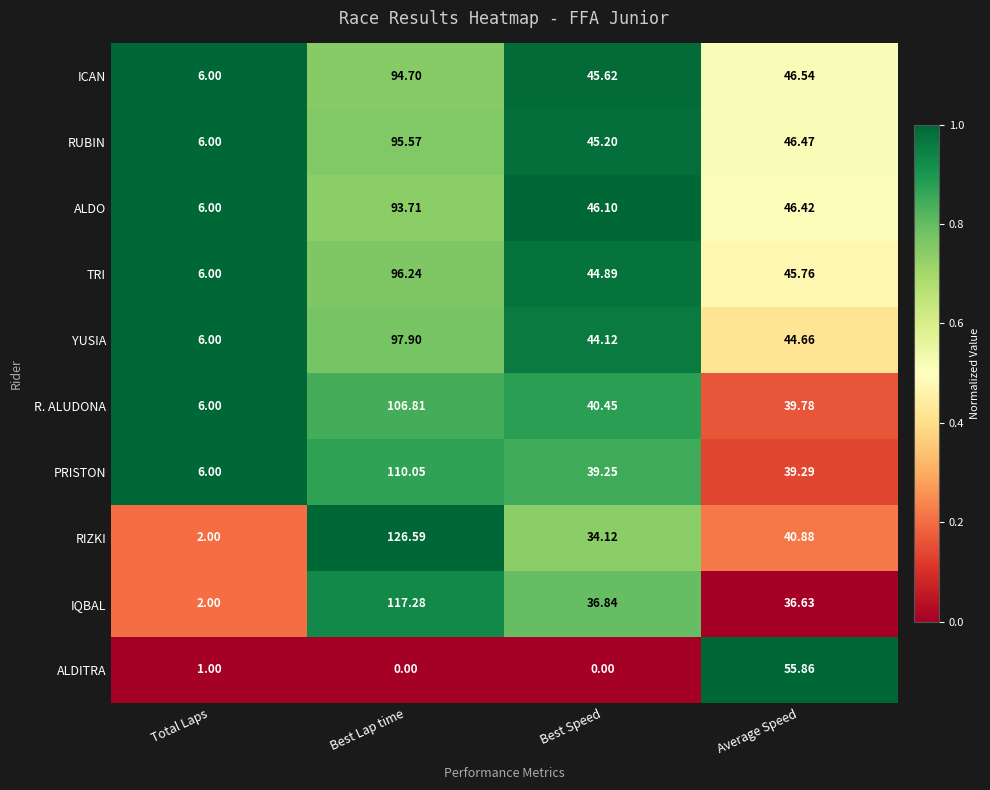

At which label does R. ALUDONA reach its peak?

Best Lap time